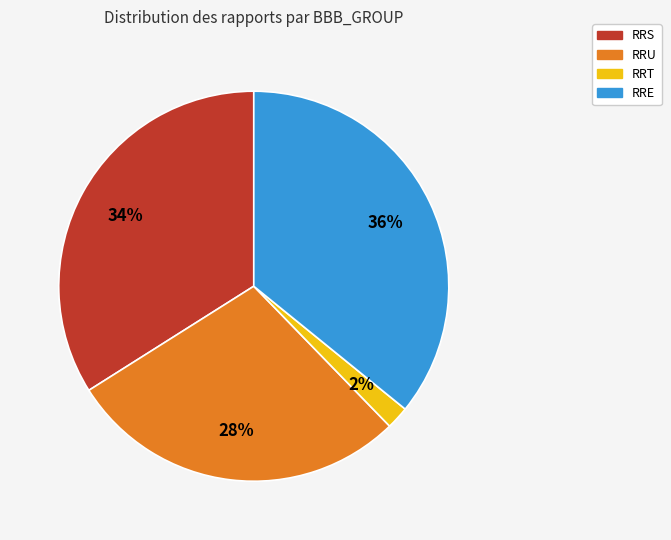

Rank the categories by value from lowest to highest.

RRT, RRU, RRS, RRE